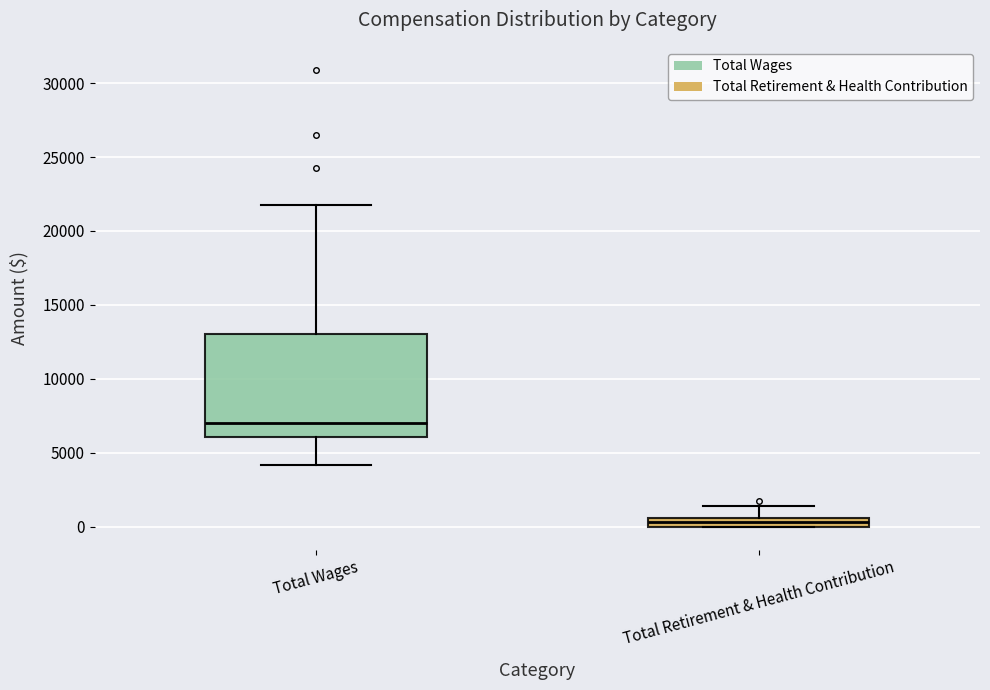

Where is the upper edge of the box for Total Retirement & Health Contribution on the y-axis? The values are not printed on the chart, so give them approximately, as read against the axis.

500